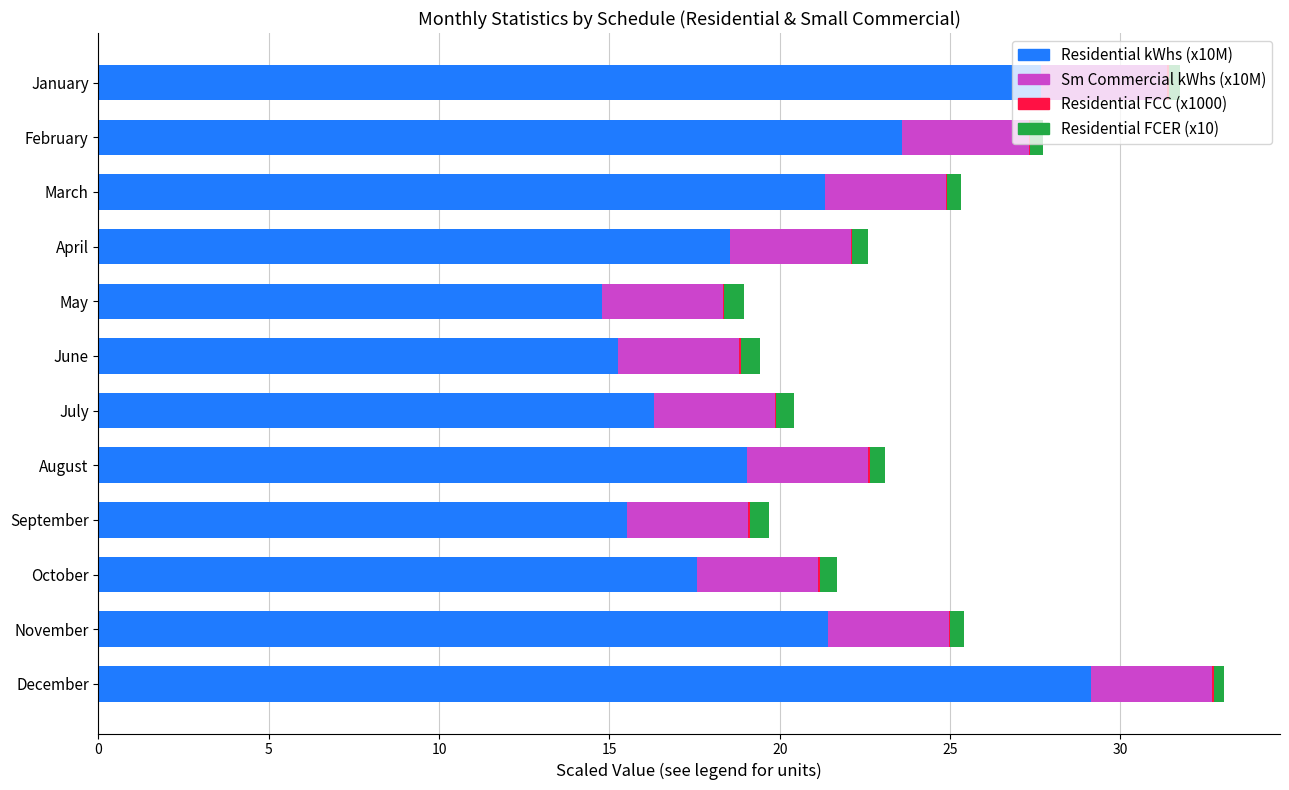

What is the maximum value for Residential kWhs (x10M)?

29.1